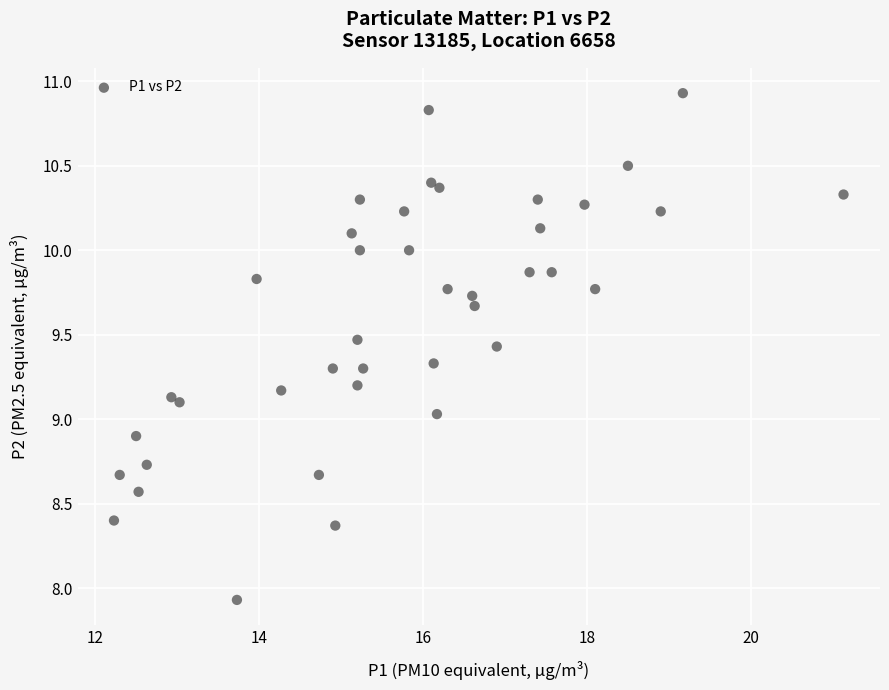

What is the range of X values (max minus min)?

8.9